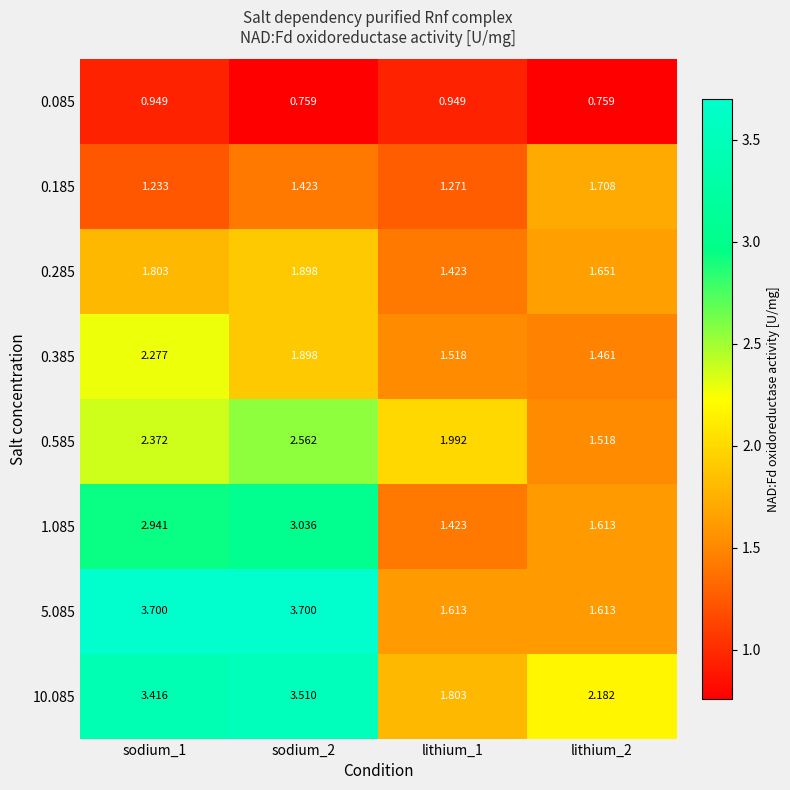

Is the value of 0.185 at sodium_1 greater than the value of 0.385 at sodium_1?

No